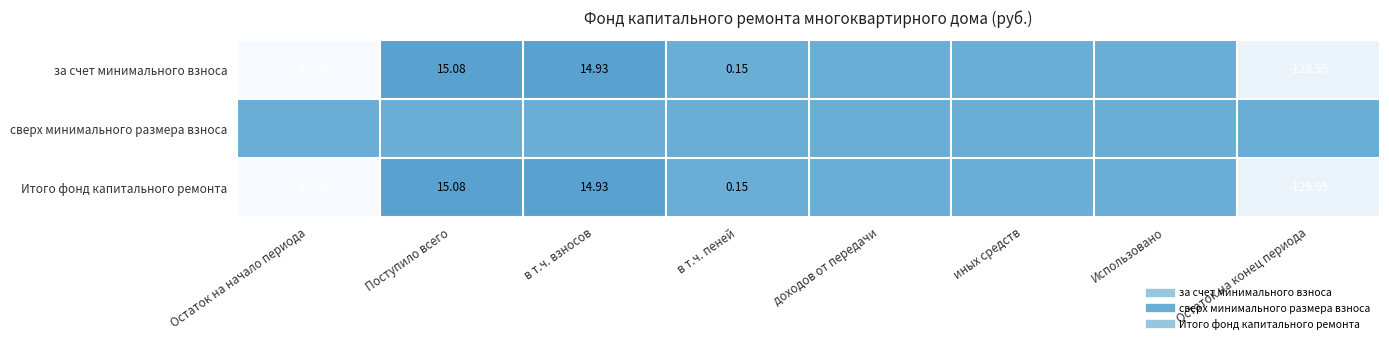

At which category is the sum across all series the highest?

Поступило всего